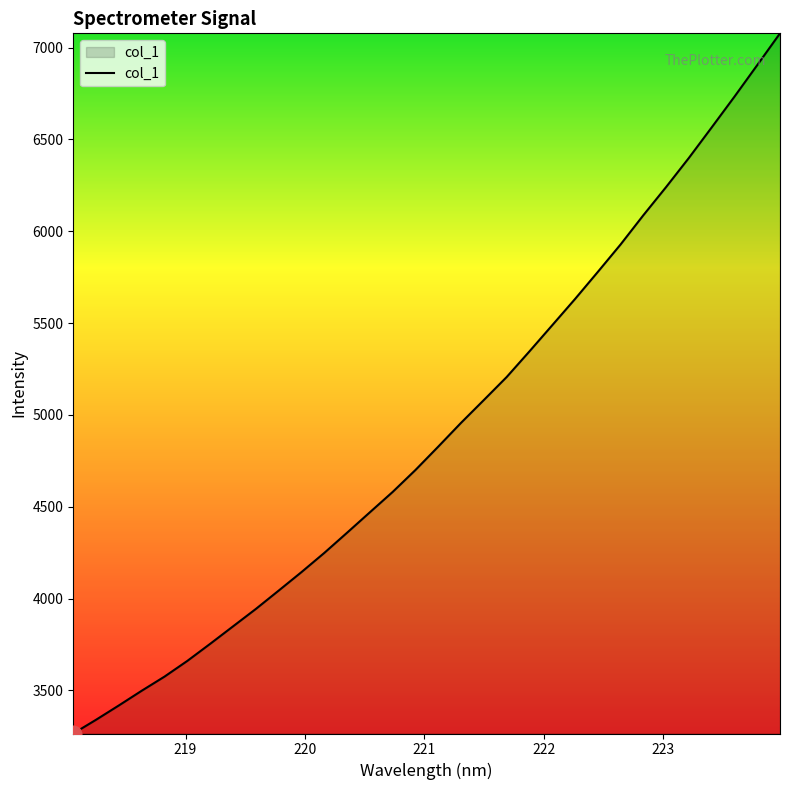

What is the difference between the maximum and minimum values?

3812.3